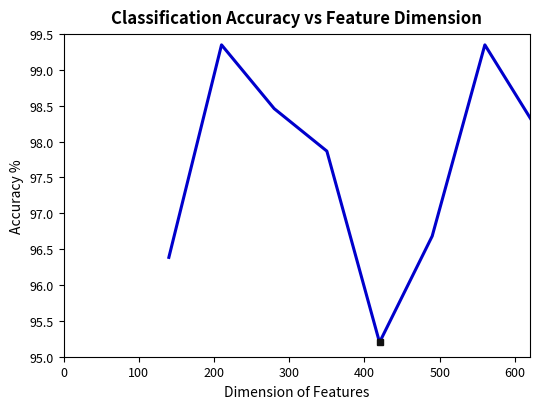

What is the value of the 3rd point from the left?

98.5